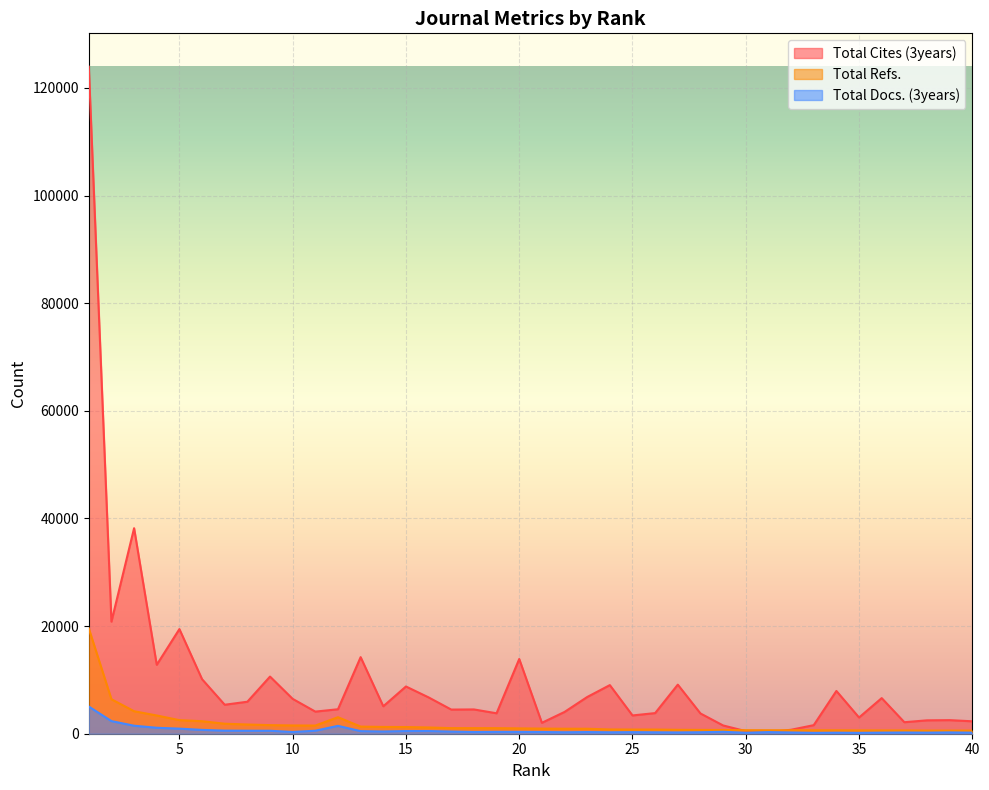

Does the chart display data point markers on the line(s)?

No